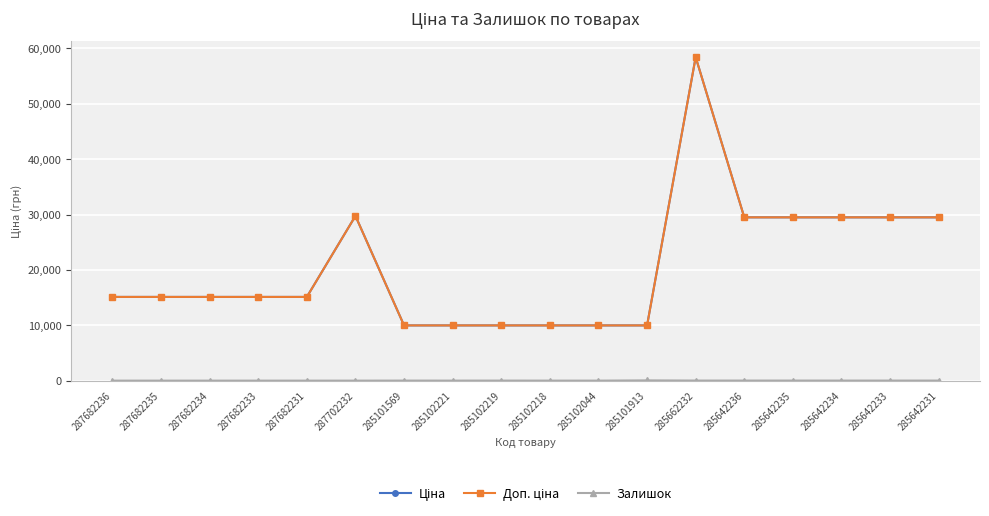

Reading left to right, list all the values displayed in this chart.

Ціна: 15120.0	15120.0	15120.0	15120.0	15120.0	29747.2	9975.0	9975.0	9975.0	9975.0	9975.0	9975.0	58426.5	29491.5	29491.5	29491.5	29491.5	29491.5
Доп. ціна: 15120.0	15120.0	15120.0	15120.0	15120.0	29747.2	9975.0	9975.0	9975.0	9975.0	9975.0	9975.0	58426.5	29491.5	29491.5	29491.5	29491.5	29491.5
Залишок: 0.0	0.0	0.0	0.0	0.0	0.0	7.0	5.0	9.0	3.0	1.0	45.0	14.0	12.0	13.0	10.0	9.0	11.0